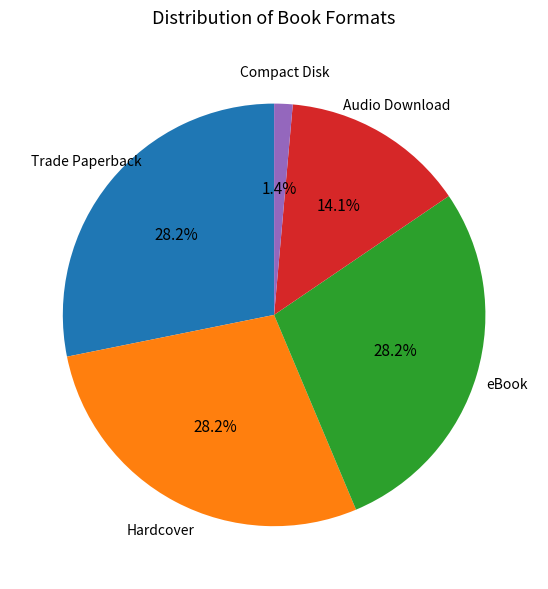

Is there any slice that represents more than half of the pie?

No